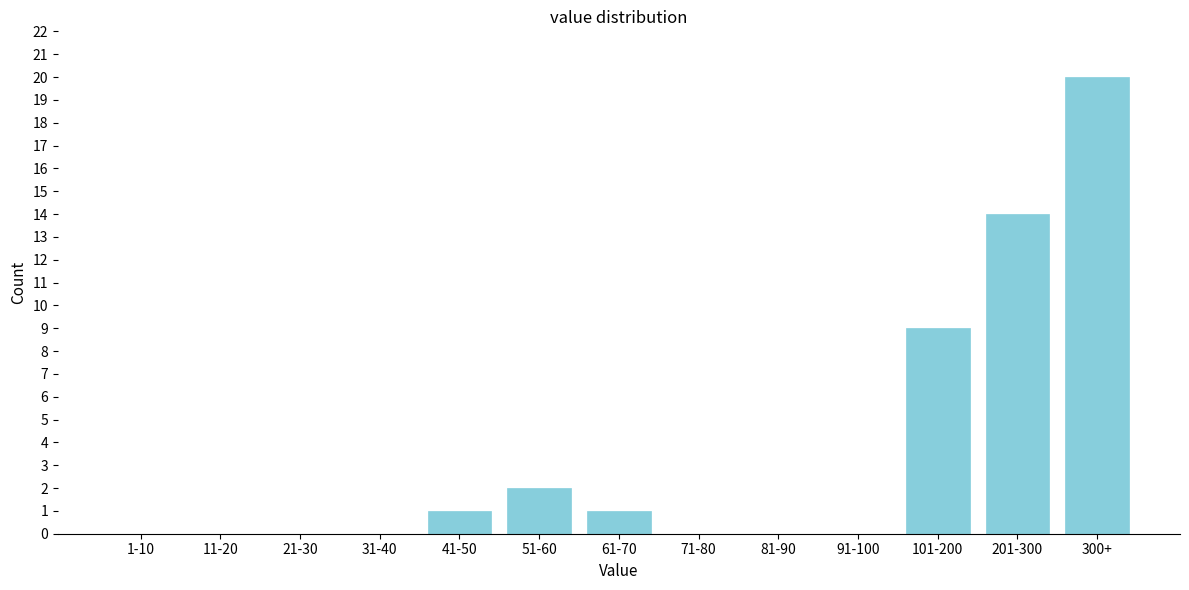

Reading left to right, transcribe all the data shown in this chart.

1-10=0	11-20=0	21-30=0	31-40=0	41-50=1	51-60=2	61-70=1	71-80=0	81-90=0	91-100=0	101-200=9	201-300=14	300+=20